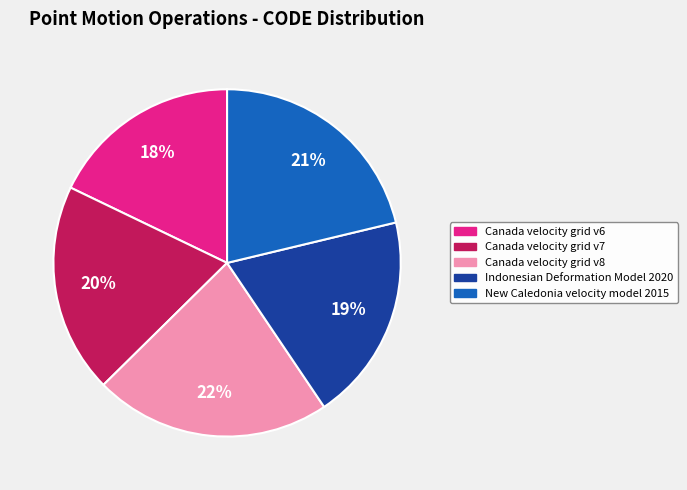

To the nearest percent, what is the average slice percentage?

20%